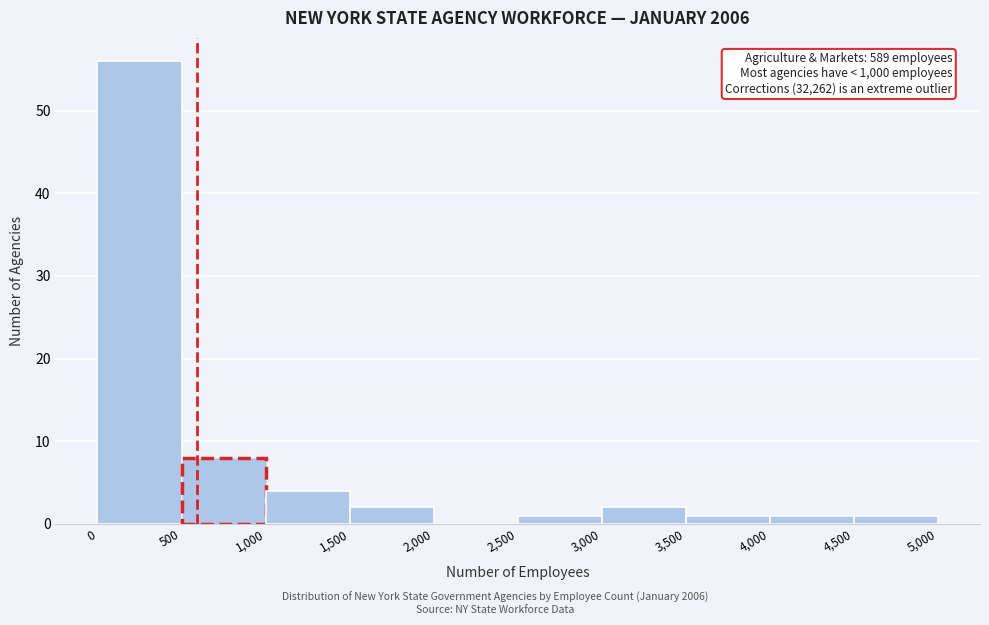

Over which range of the x-axis is the bar tallest?

0 to 500